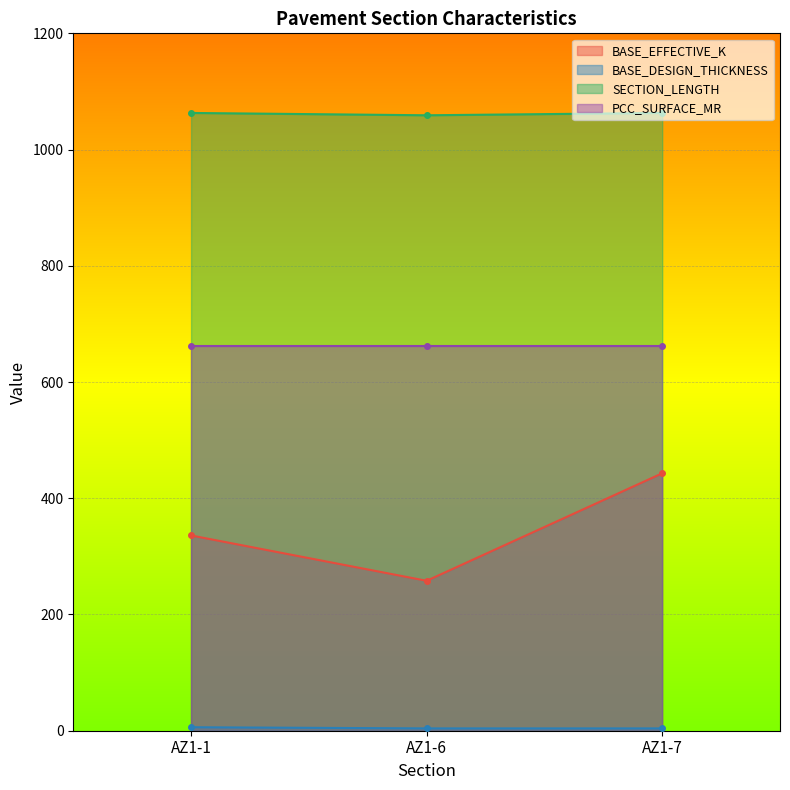

List the labels in order of BASE_DESIGN_THICKNESS value, smallest first.

AZ1-6, AZ1-7, AZ1-1